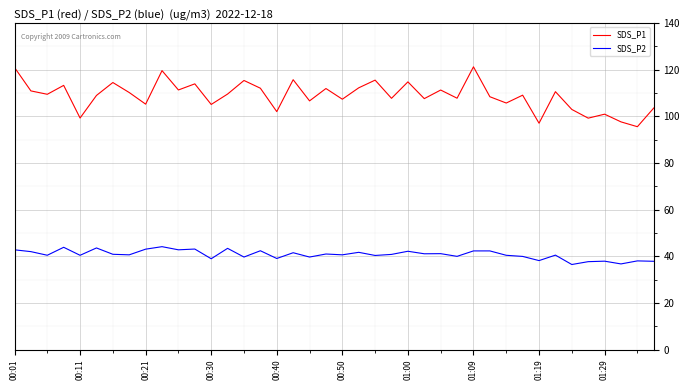

List the series in order of their peak value, highest first.

SDS_P1, SDS_P2